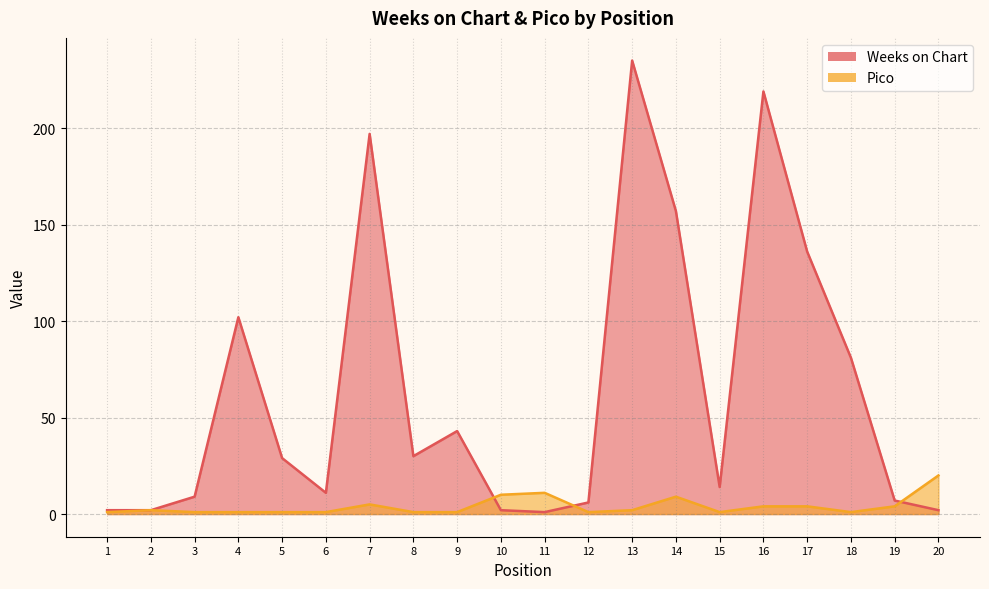

Rank the series at 8 from highest to lowest value.

Weeks on Chart, Pico